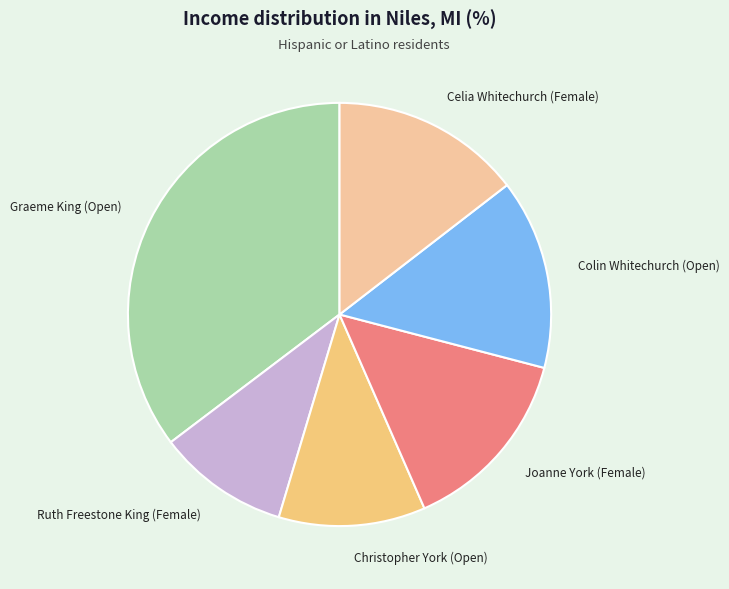

Which slice is the largest?

Graeme King (Open)